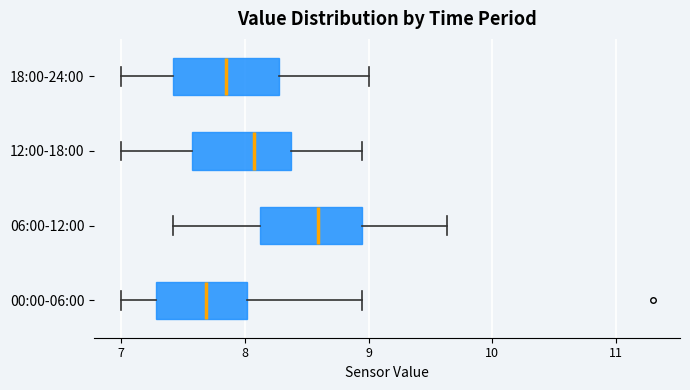

Reading bottom to top, read every box against the x-axis: the position of its median line, the range the box covers, and the ends of its whiskers. The values are not printed on the chart, so give them approximately, as read against the axis.

00:00-06:00: median 7.7, box 7.3 to 8.0, whiskers 7.0 to 9.0
06:00-12:00: median 8.6, box 8.1 to 9.0, whiskers 7.4 to 9.6
12:00-18:00: median 8.1, box 7.6 to 8.4, whiskers 7.0 to 9.0
18:00-24:00: median 7.9, box 7.4 to 8.3, whiskers 7.0 to 9.0